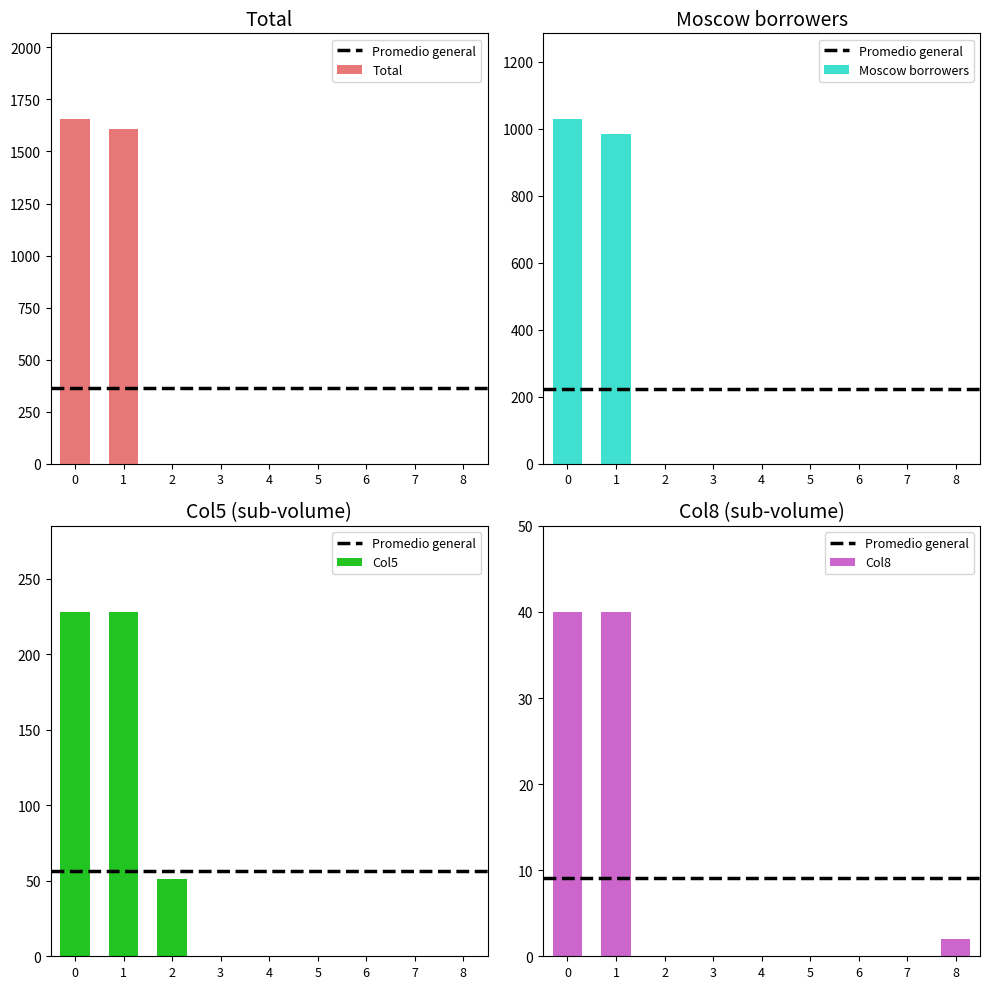

How many bars are there in total?

36